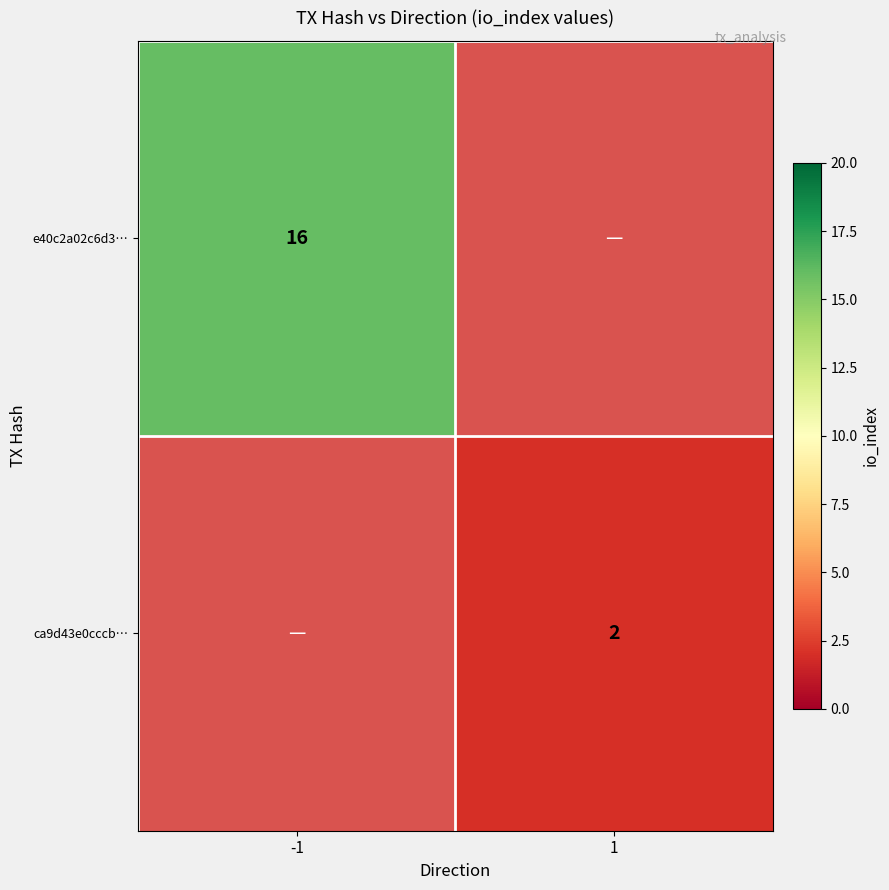

The value of e40c2a02c6d3… at -1 is 4. True or false?

False